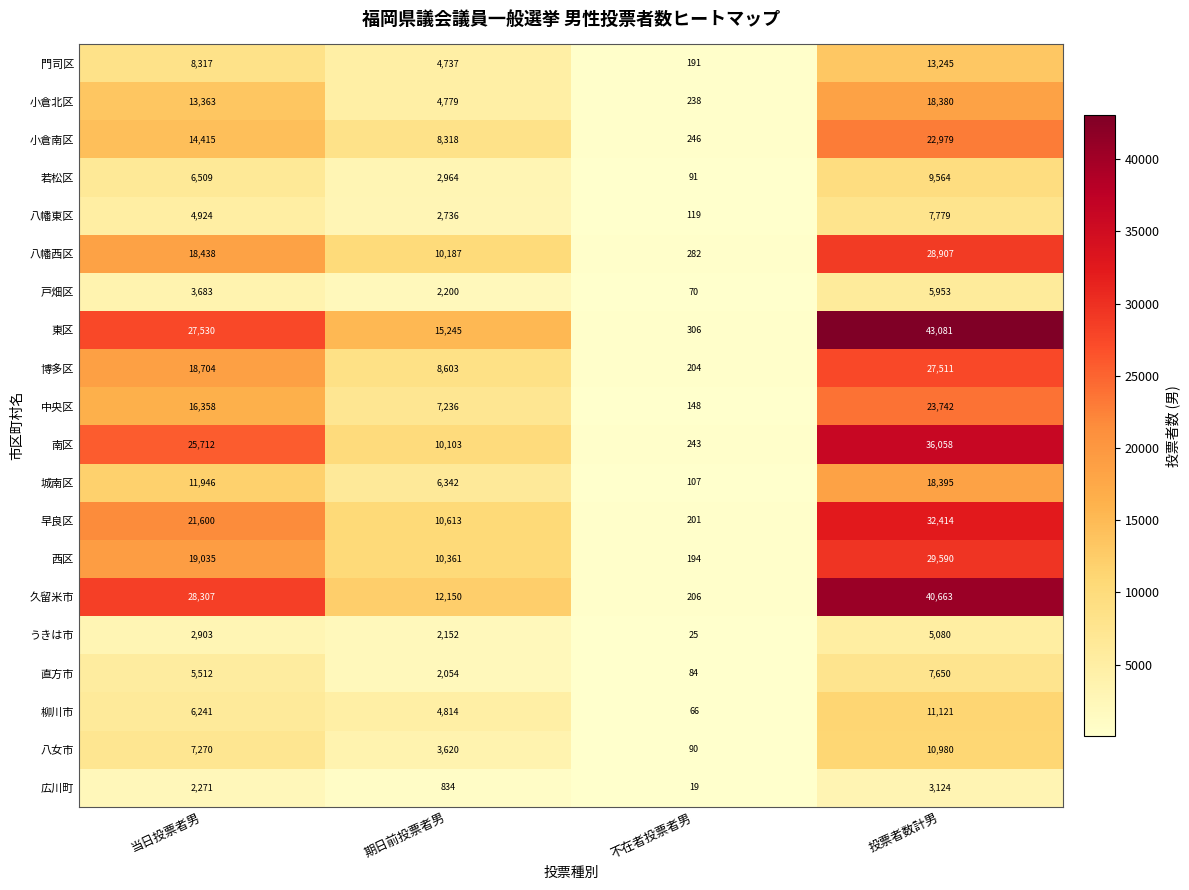

What is the sum of all 西区 values?

59180